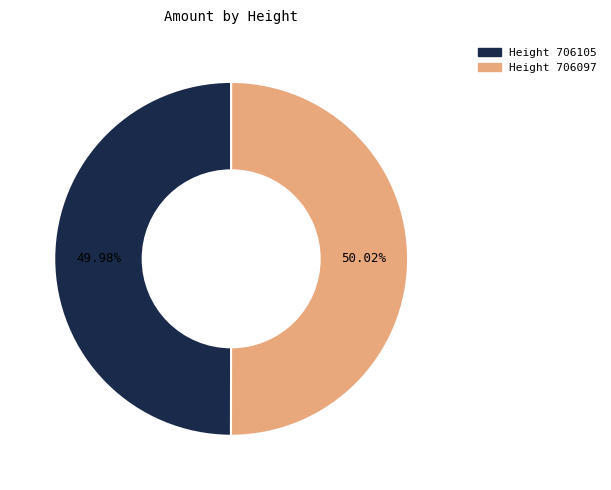

Does any single category account for the majority?

Yes